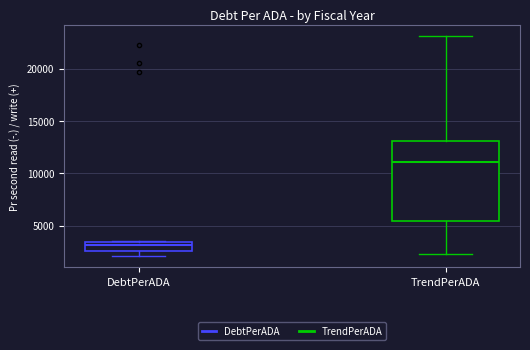

Where does the lower whisker of the box for TrendPerADA end on the y-axis? The values are not printed on the chart, so give them approximately, as read against the axis.

2500